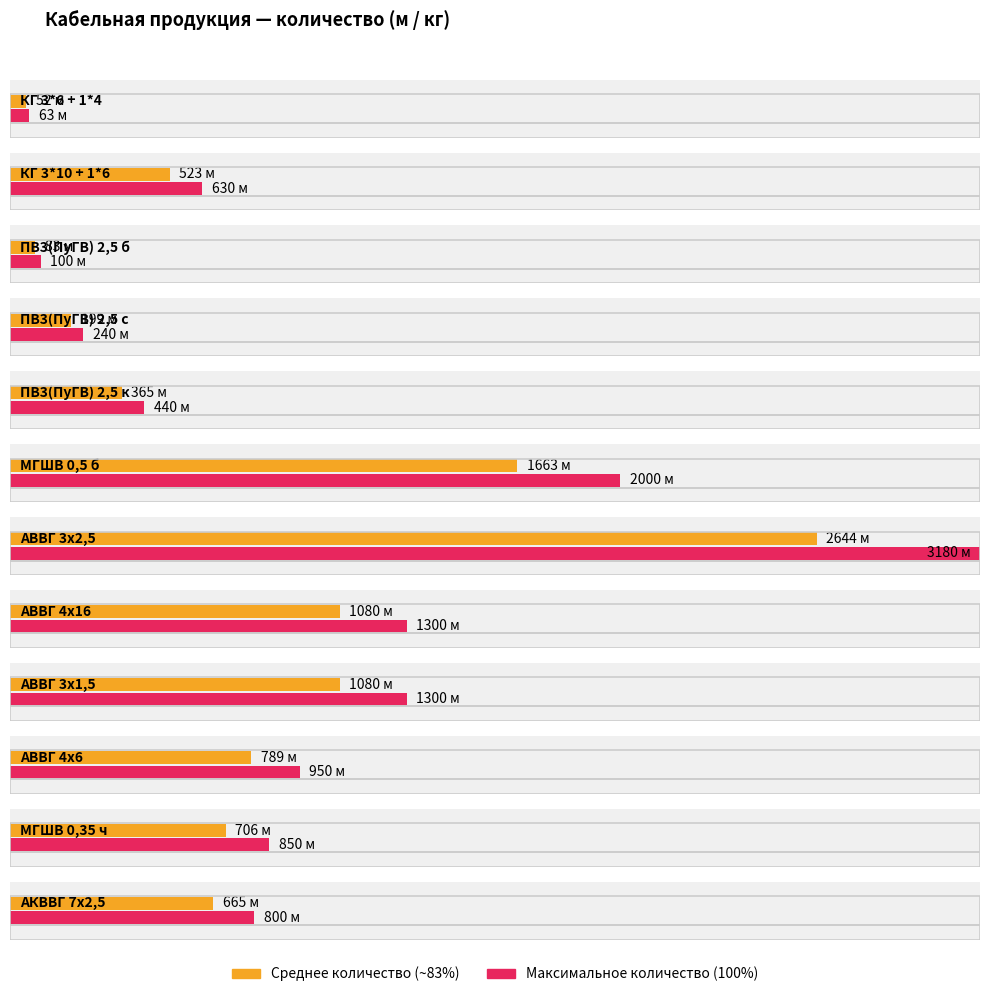

At which category does the chart reach its peak across all series?

АВВГ 3х2,5